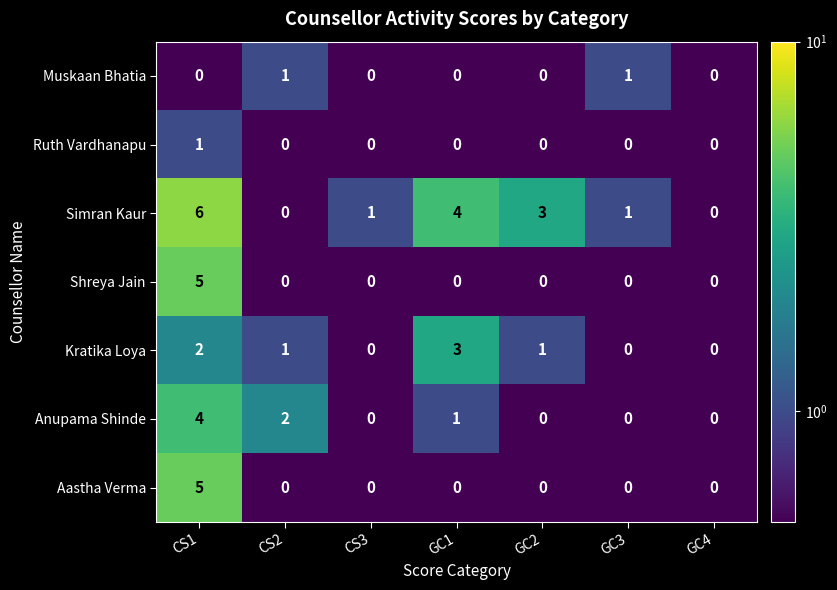

Count the Aastha Verma values in the range 0 to 1.

6